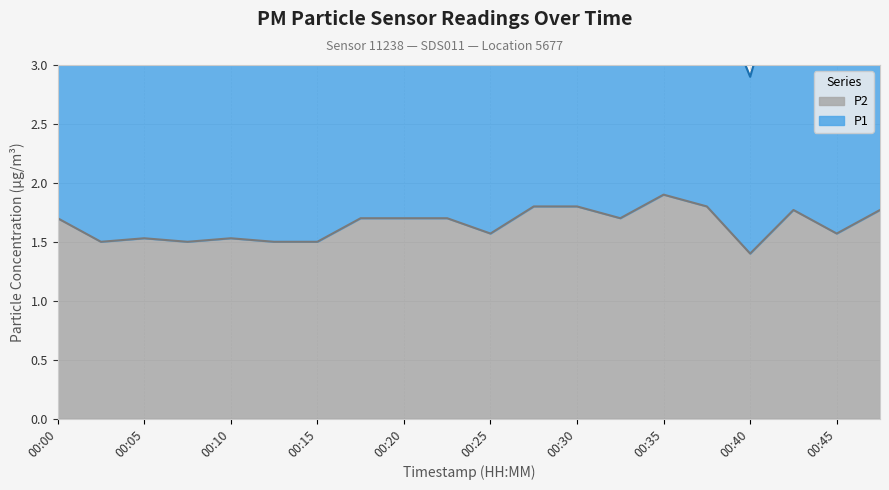

Which series has the widest spread of values?

P1